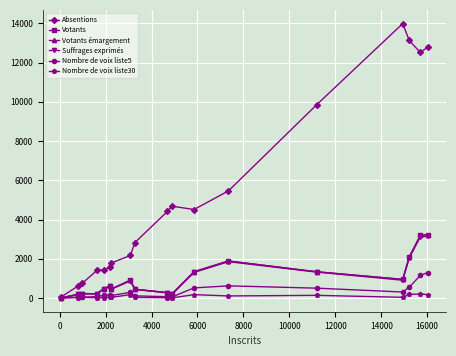

At how many categories does at least one series exceed 9216?

5